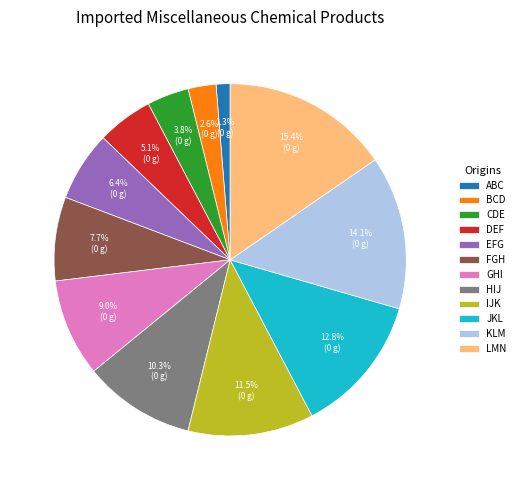

Does GHI represent more than half of the total?

No